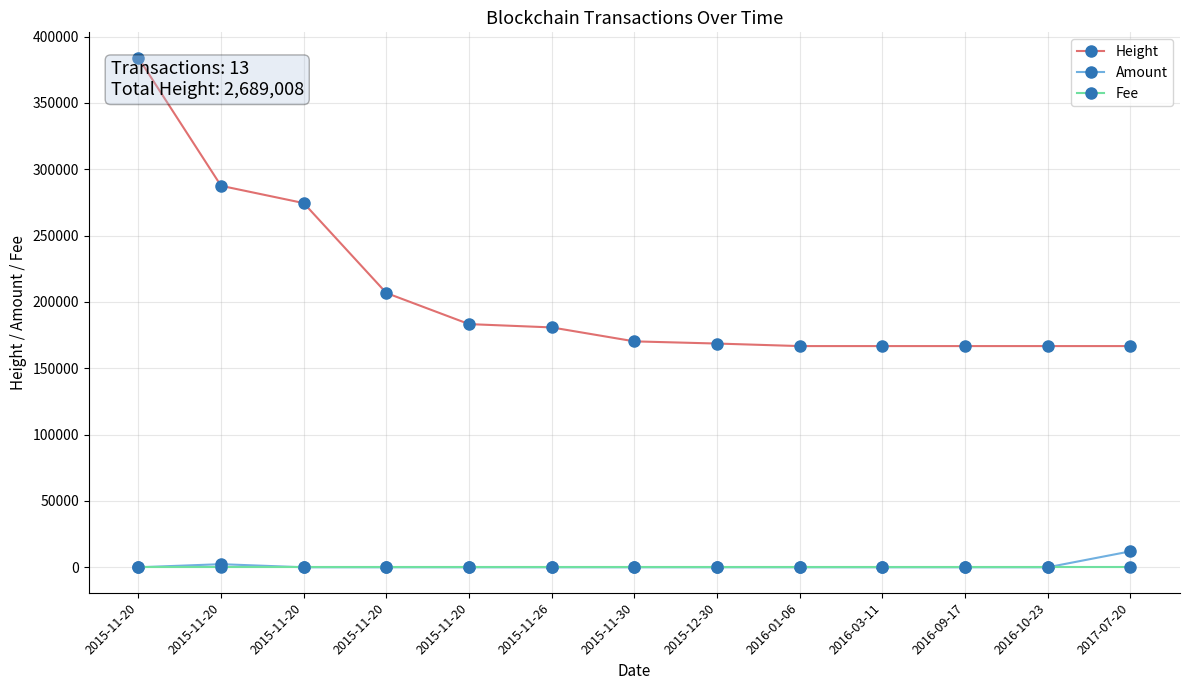

What is the value of the Height point at the 2nd from the left?

383957